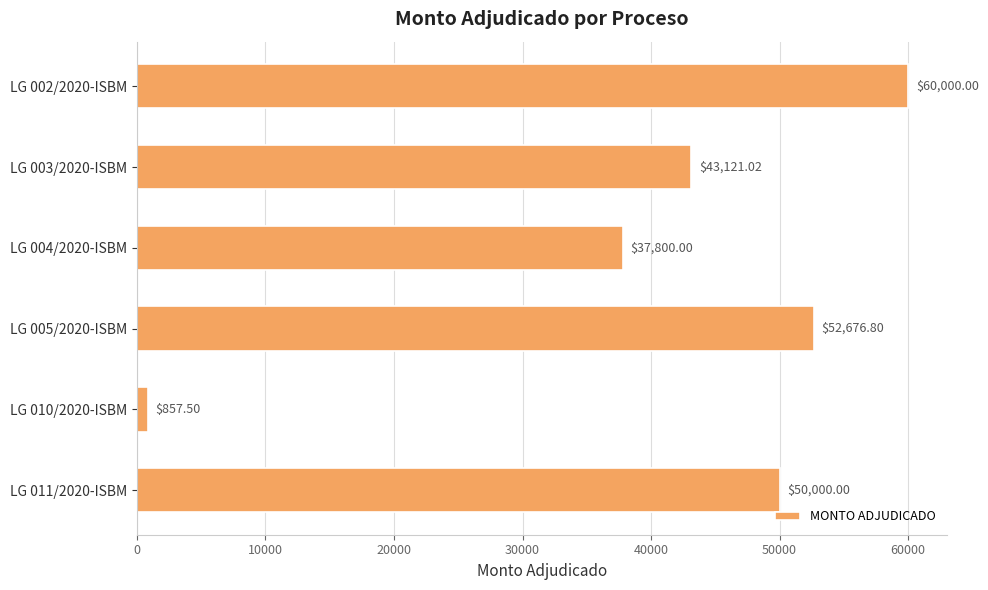

Approximately how many times larger is the value at LG 002/2020-ISBM compared to LG 005/2020-ISBM?

1.1